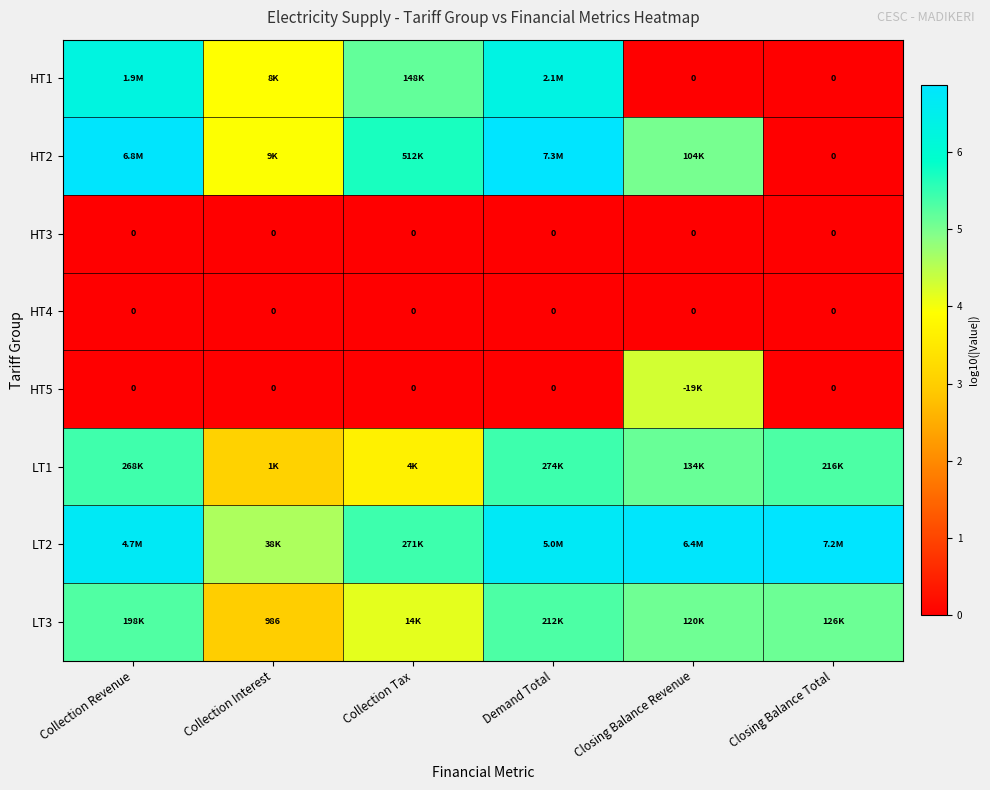

Is the value of HT3 at Collection Interest greater than the value of HT5 at Collection Interest?

No